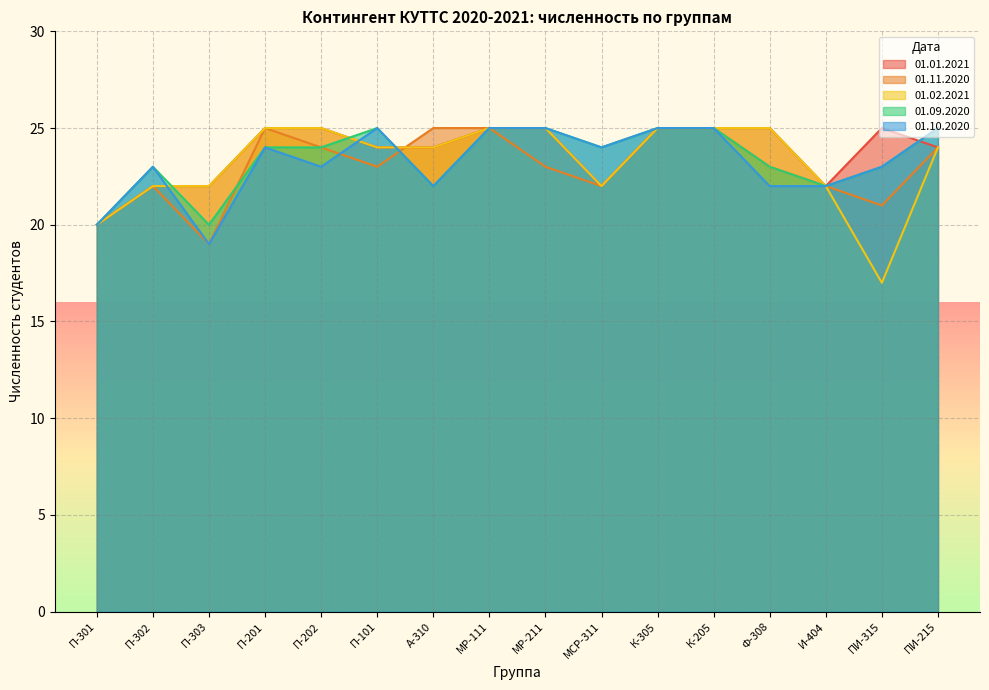

At which label does 01.11.2020 reach its minimum?

П-303